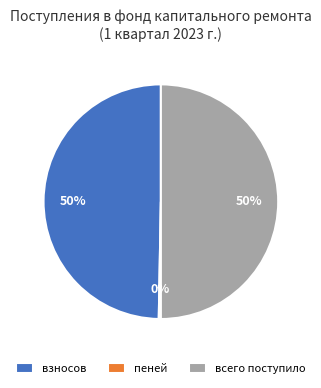

To the nearest percent, what is the average slice percentage?

33%